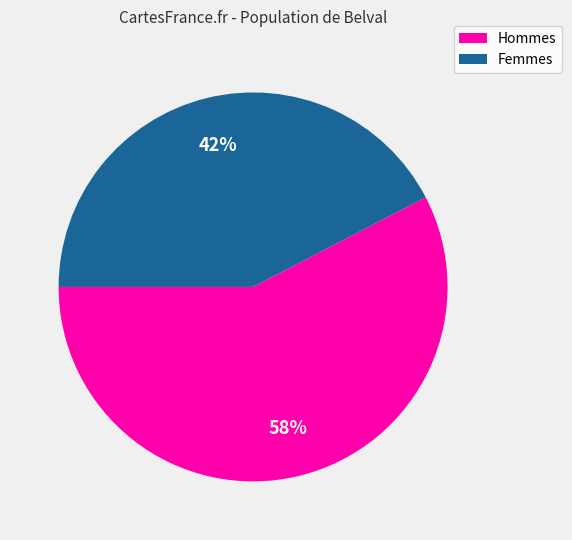

Is there a majority slice in this chart?

Yes